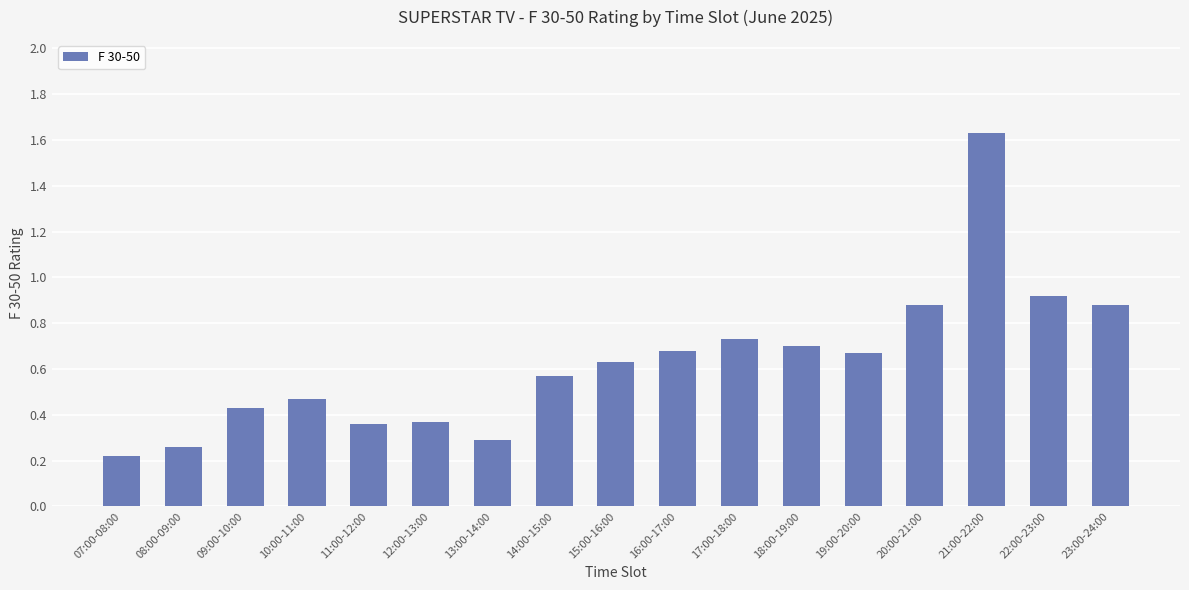

What position from the right is 08:00-09:00?

16